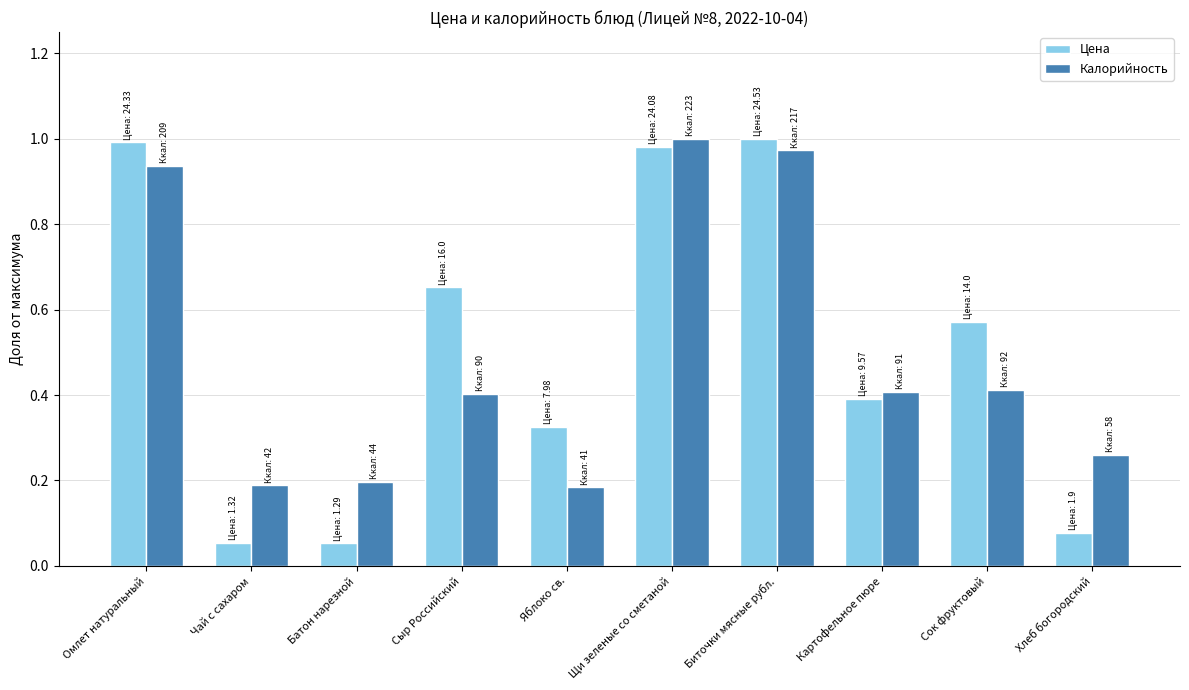

Rank the series at Яблоко св. from lowest to highest value.

Калорийность, Цена